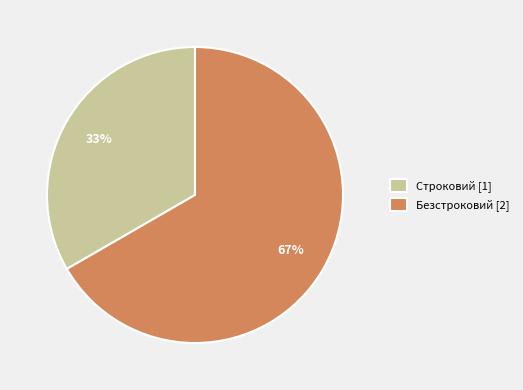

Is the sum of Безстроковий [2] and Строковий [1] greater than half?

Yes